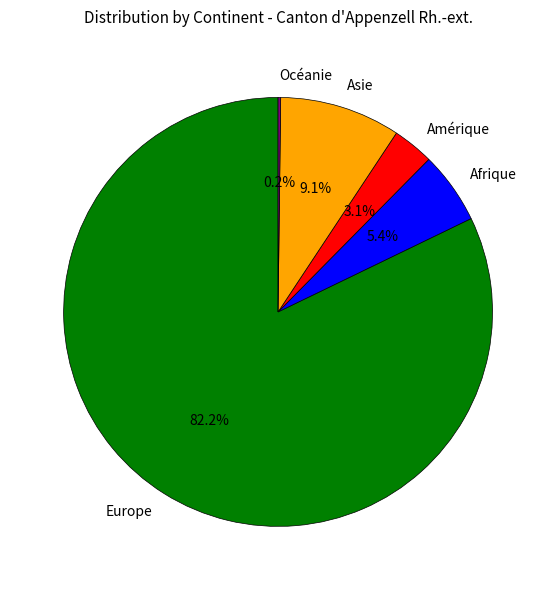

The Europe slice represents 82% of the pie. True or false?

True